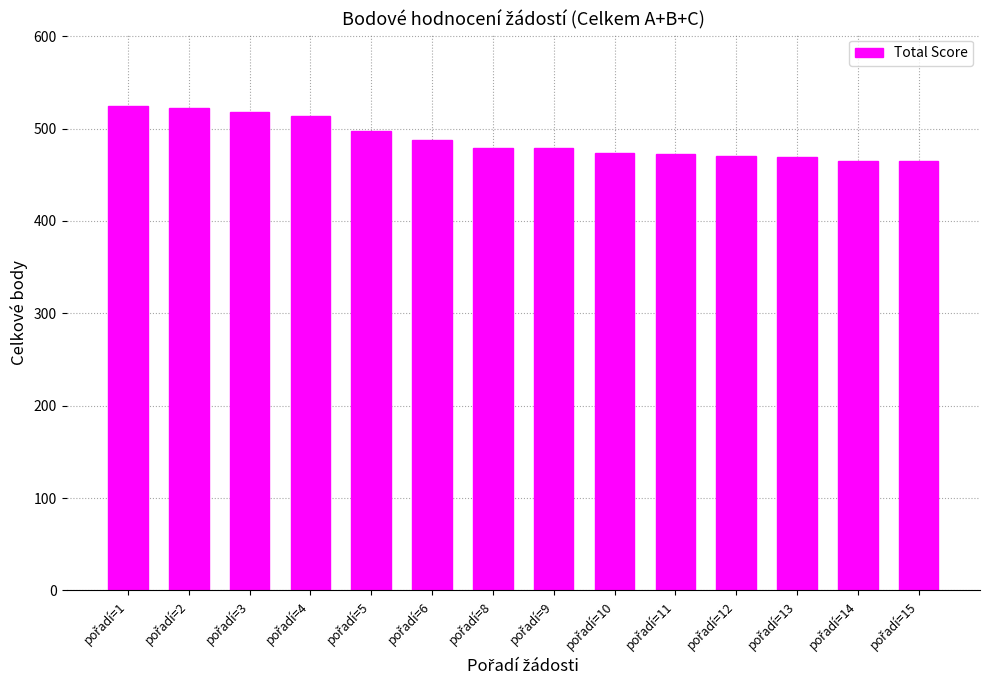

What is the smallest value displayed?

465